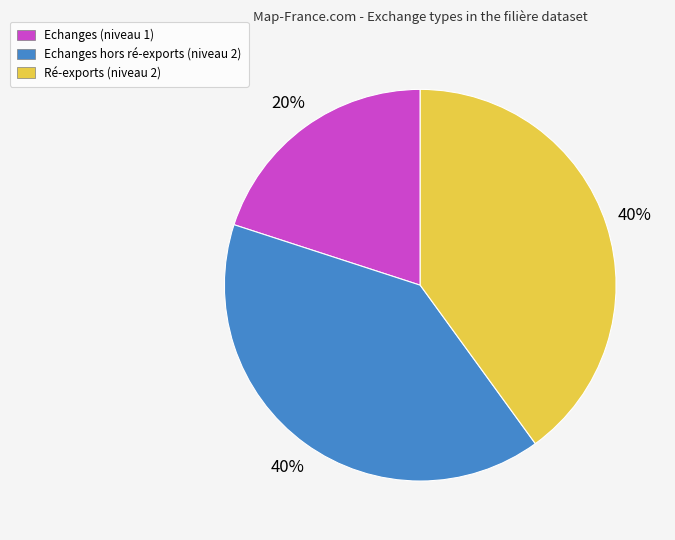

To the nearest percent, what percentage of the pie is Echanges (niveau 1)?

20%